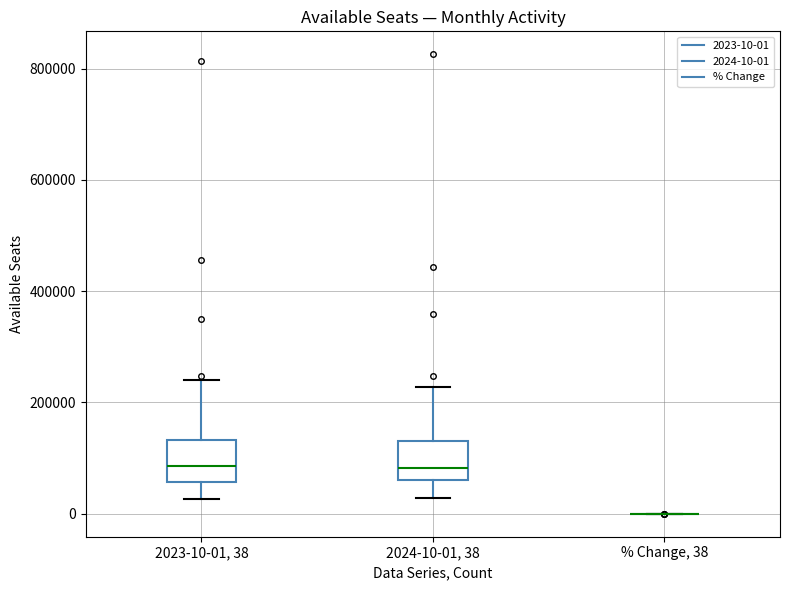

Where is the lower edge of the box for 2024-10-01, 38 on the y-axis? The values are not printed on the chart, so give them approximately, as read against the axis.

60000